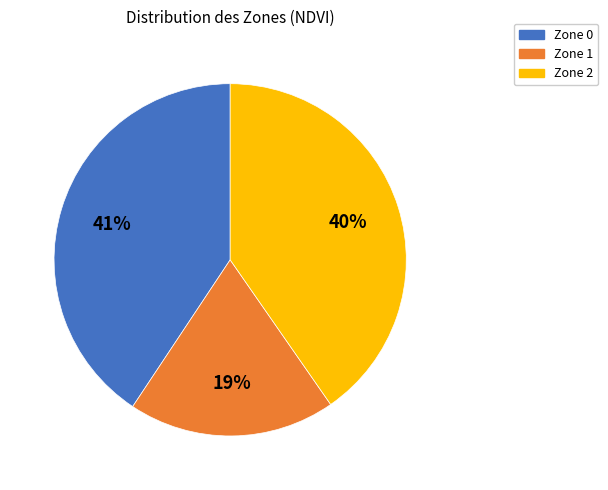

Count the number of slices in the pie.

3